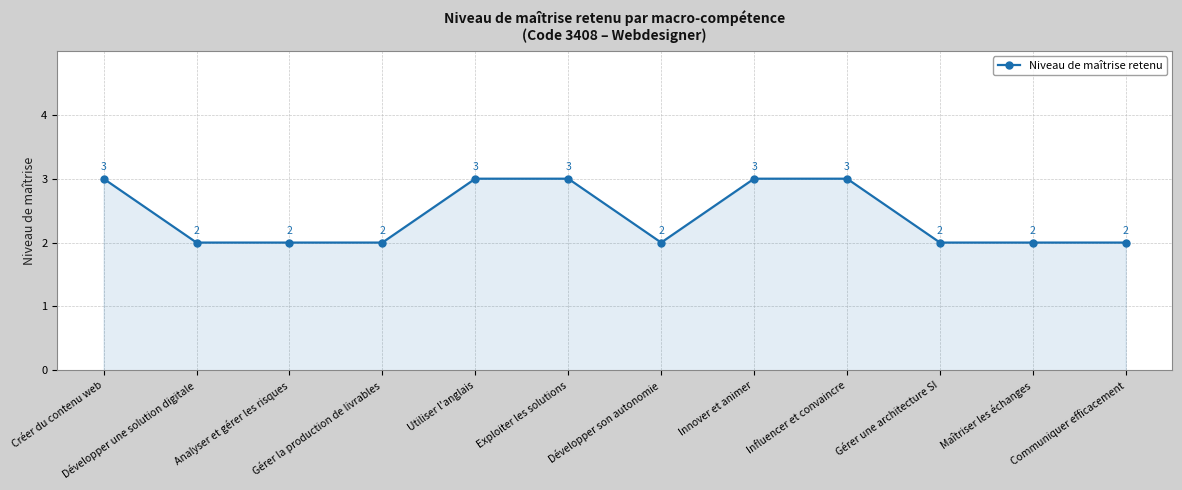

The chart shows a value of 3 at Développer une solution digitale. True or false?

False